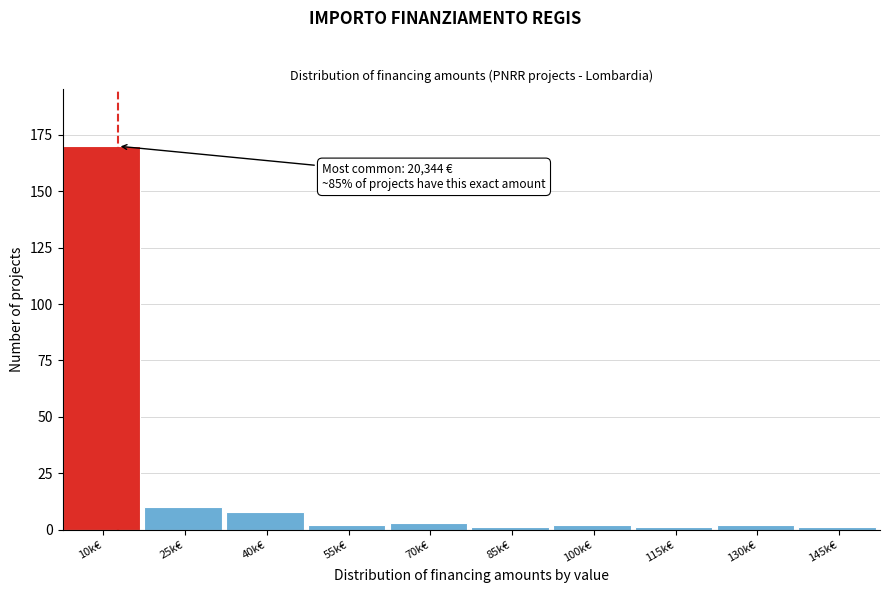

Reading right to left, list all the values displayed in this chart.

1	2	1	2	1	3	2	8	10	170